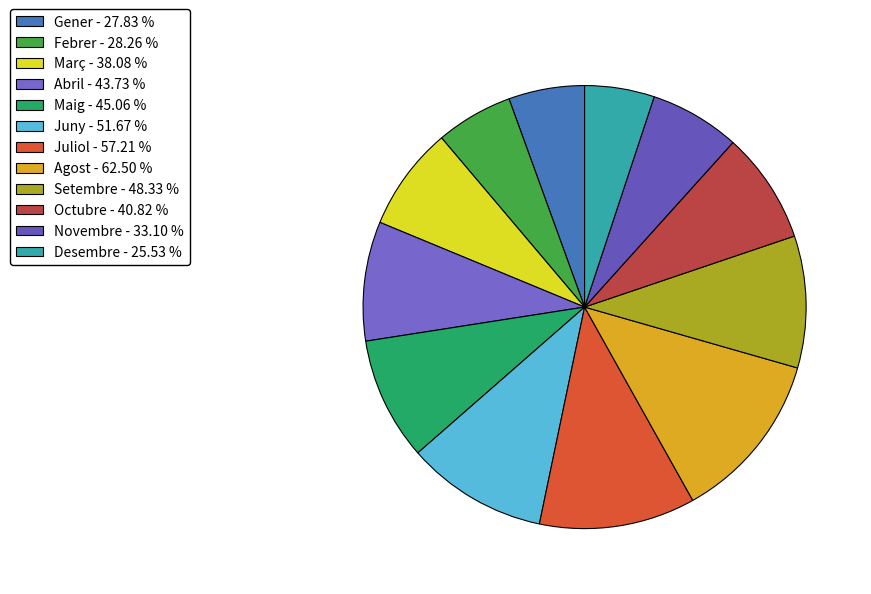

What is the ratio of the value at Maig to the value at Desembre?

1.8